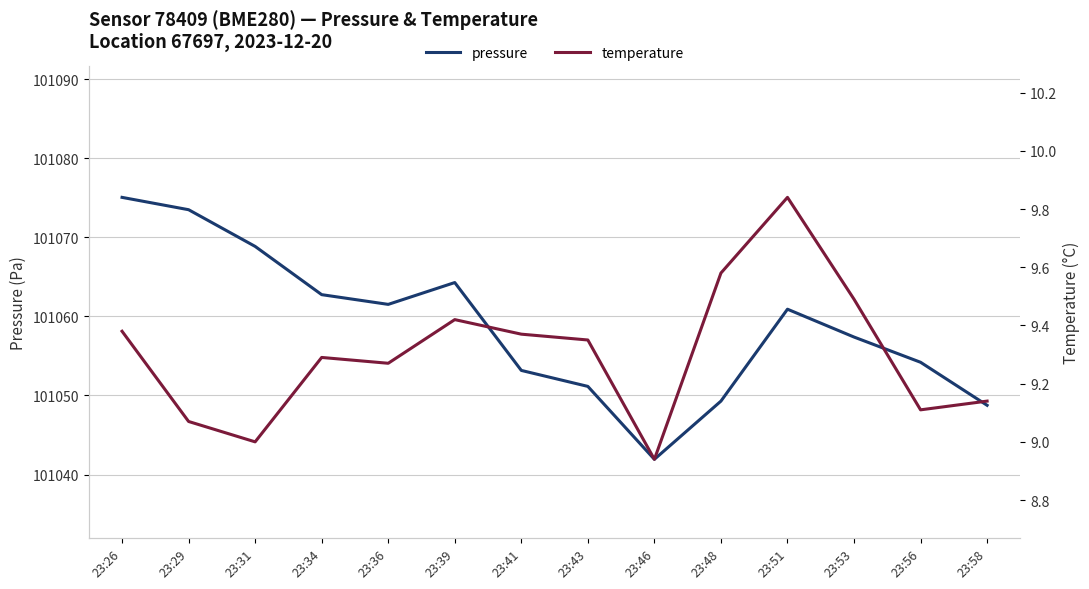

What is the sum of all temperature values?

130.2